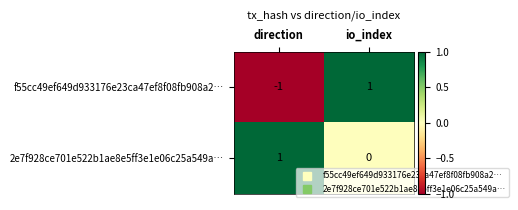

At which label is 2e7f928ce701e522b1ae8e5ff3e1e06c25a549a… closest to 0?

io_index